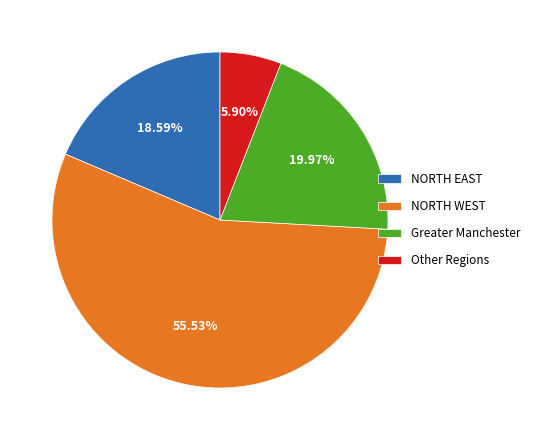

Is there any slice that represents more than half of the pie?

Yes